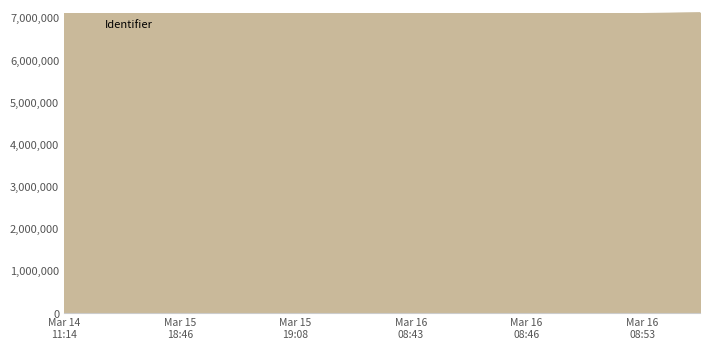

What is the minimum value shown in the chart?

7091901